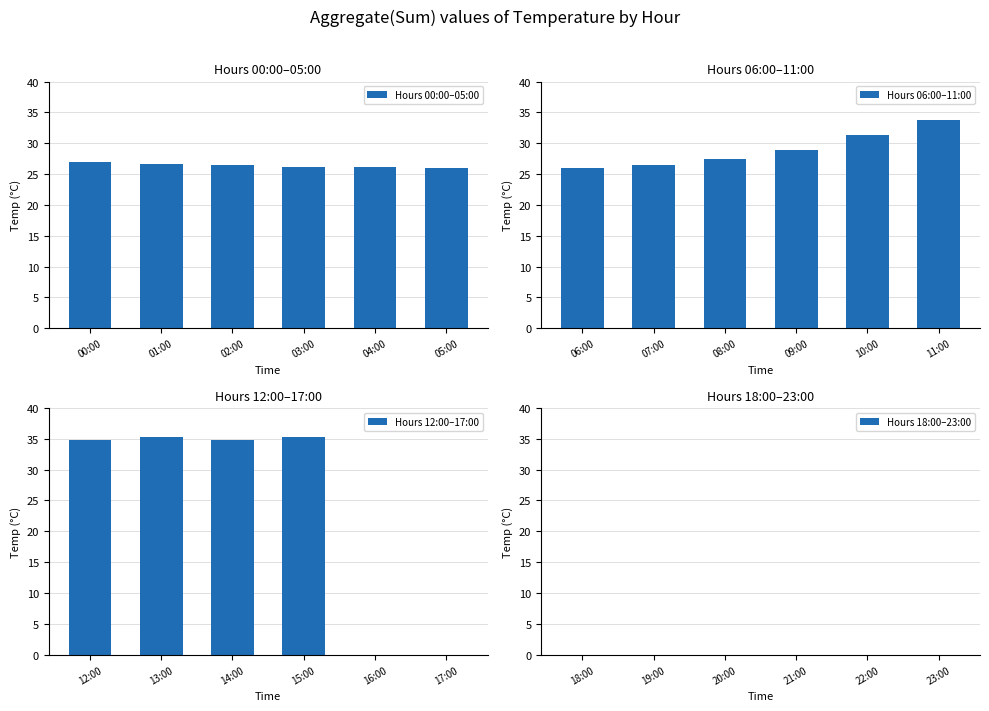

Is it true that Hours 00:00–05:00 equals 26.9 at 00:00?

True